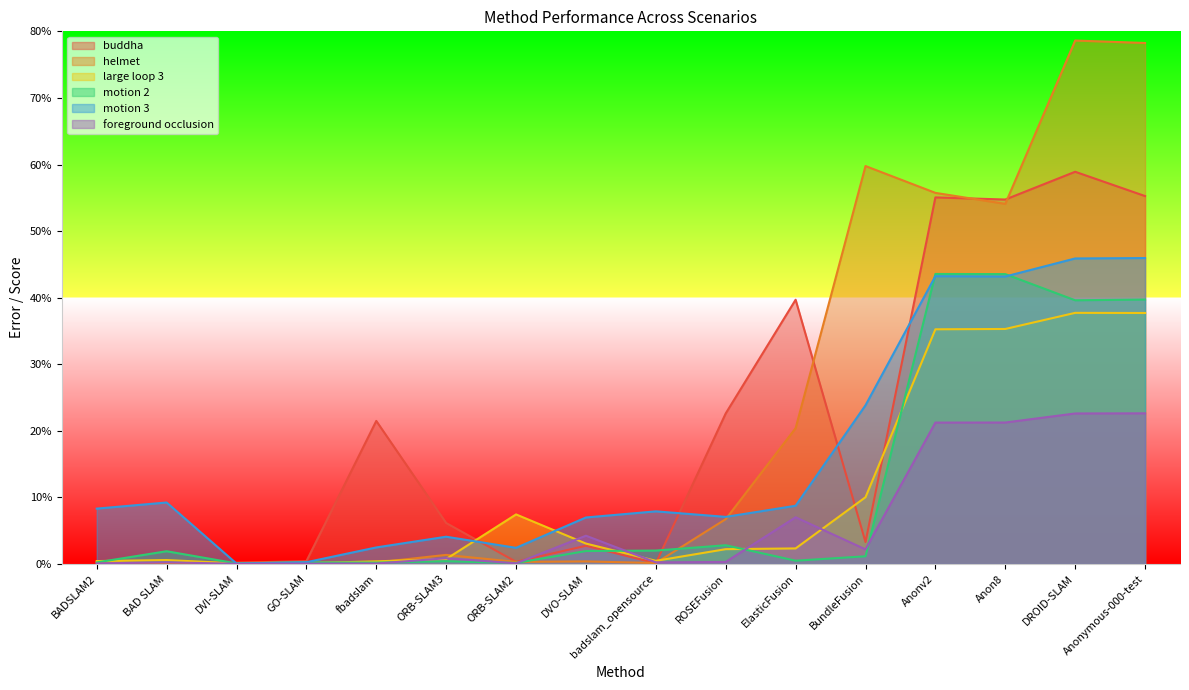

How many interior local valleys does the large loop 3 series have?

2